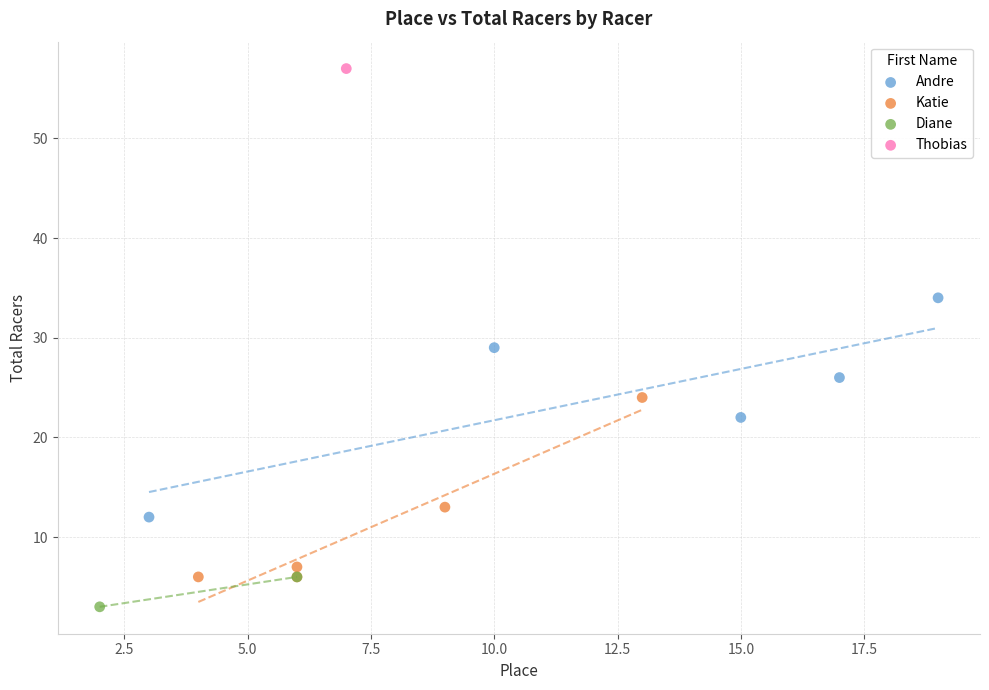

Which series reaches the minimum Y coordinate?

Diane